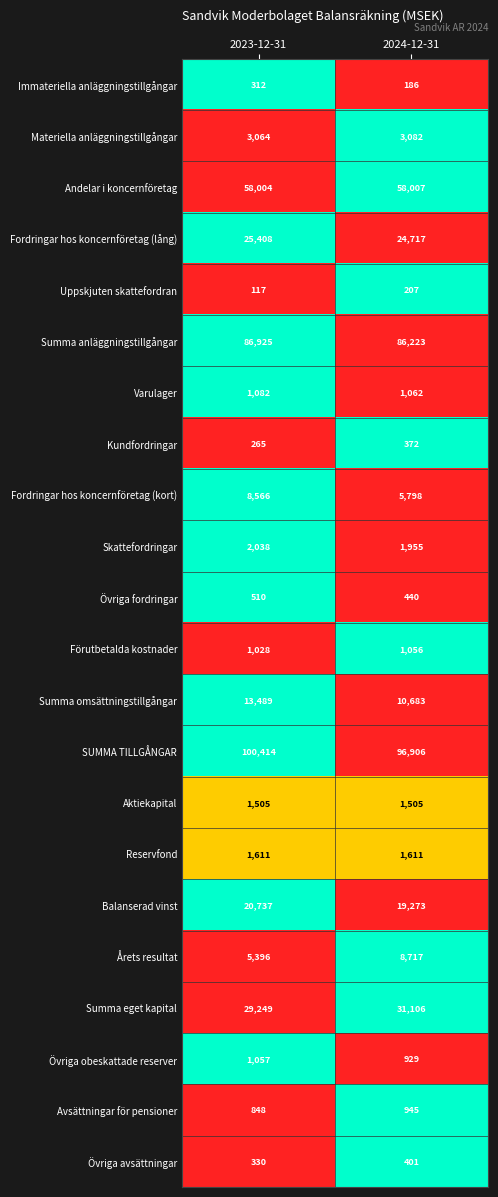

What is the total value across all series at 2024-12-31?

355181